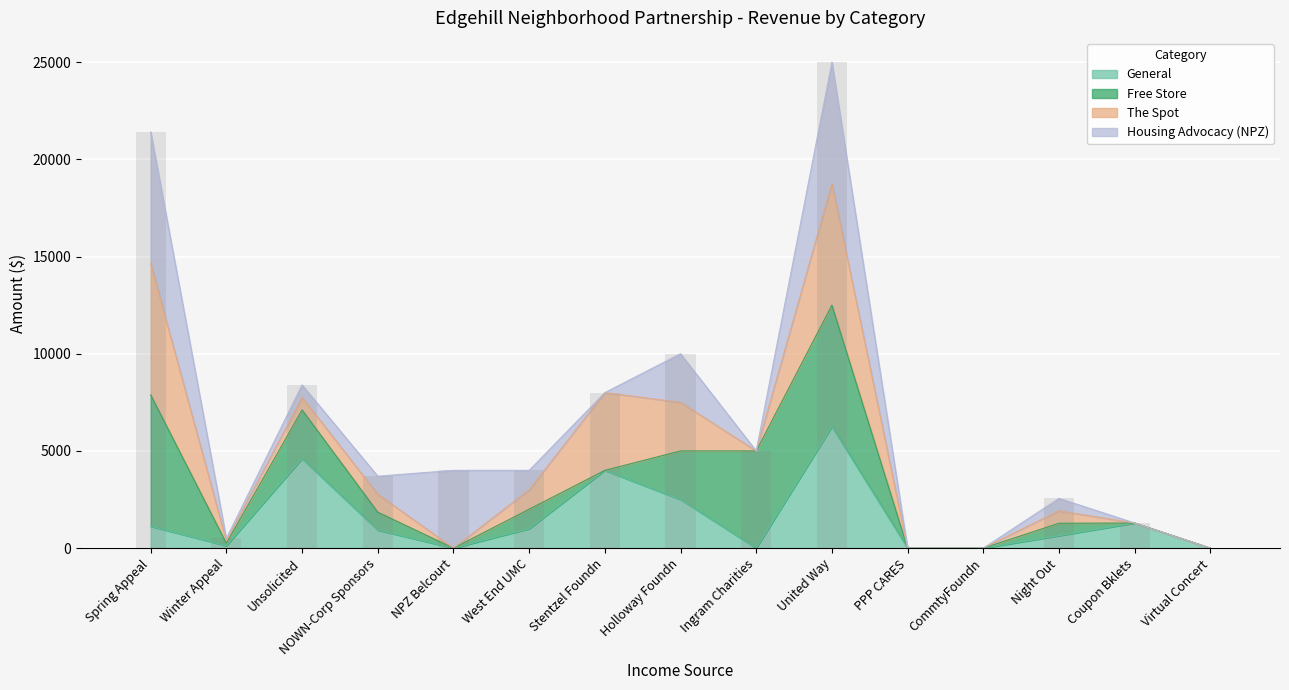

How many positive values does the Housing Advocacy (NPZ) series have?

9